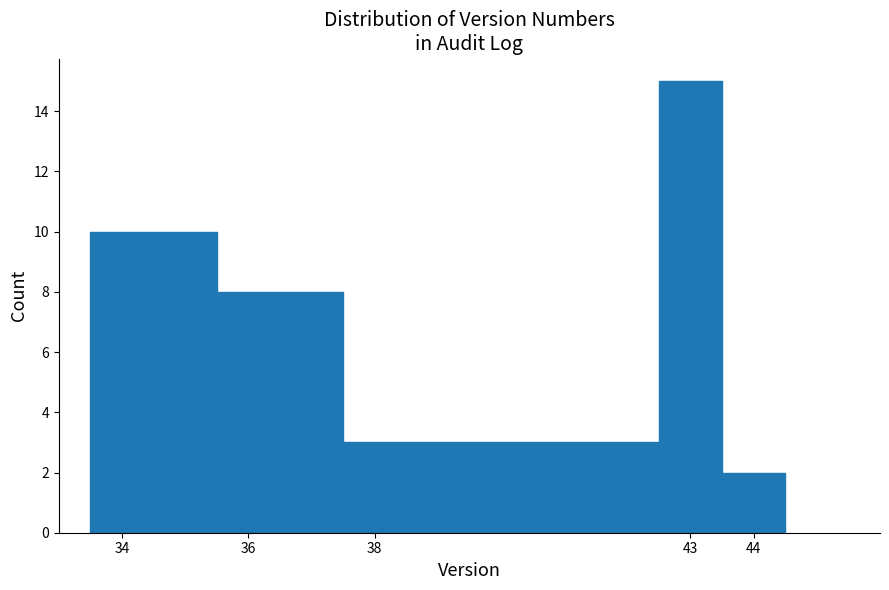

How tall is the bar that spans 43.5 to 44.5 on the x-axis? The values are not printed on the chart, so give them approximately, as read against the axis.

2